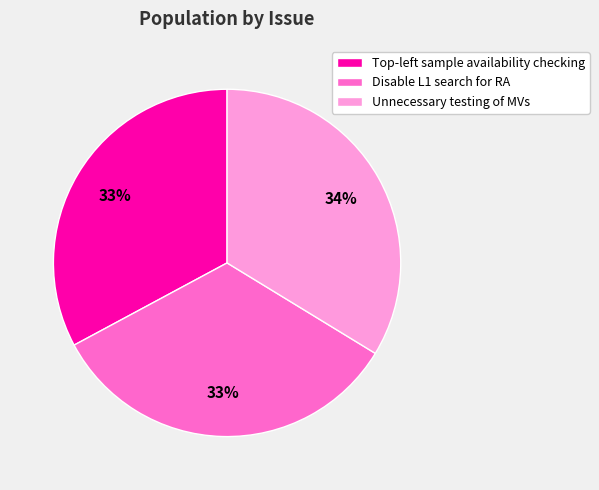

How many segments does this pie chart have?

3